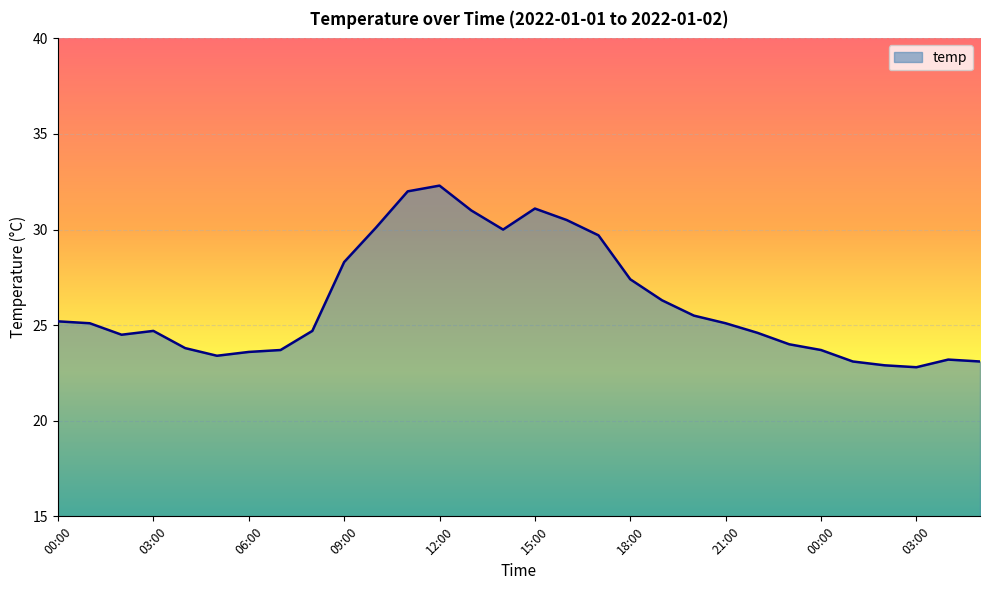

What is the greatest value displayed?

32.3